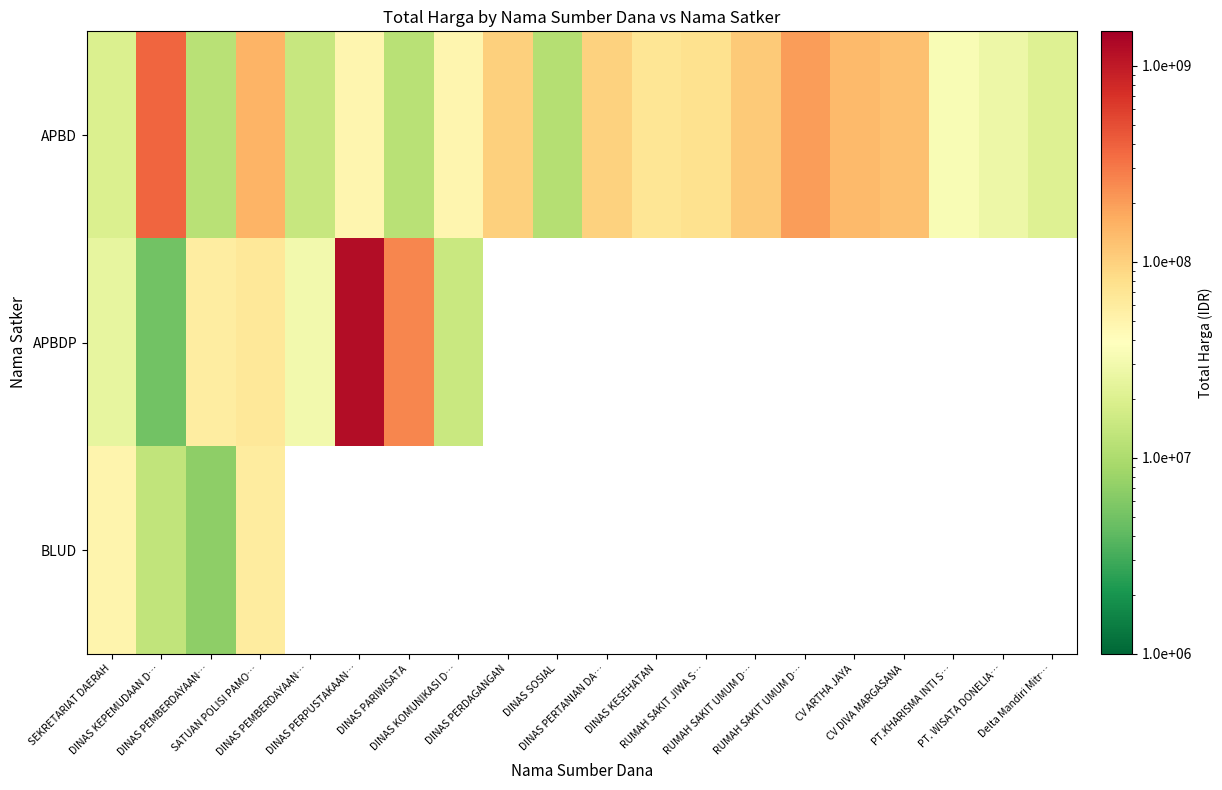

What is the difference between the maximum and minimum values in the APBDP series?

1219589000.0